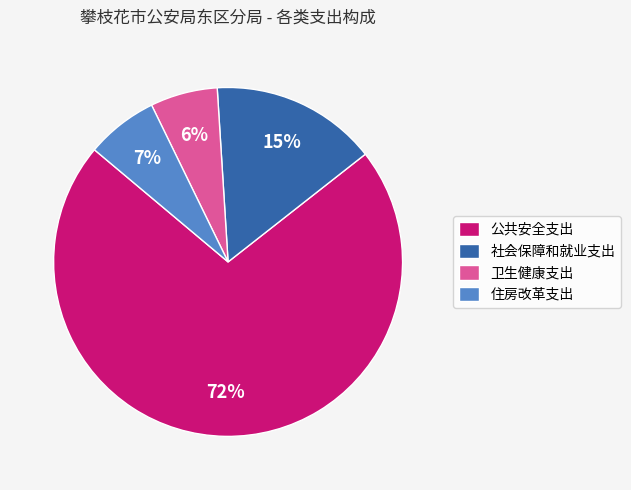

Which category has the biggest portion of the pie?

公共安全支出